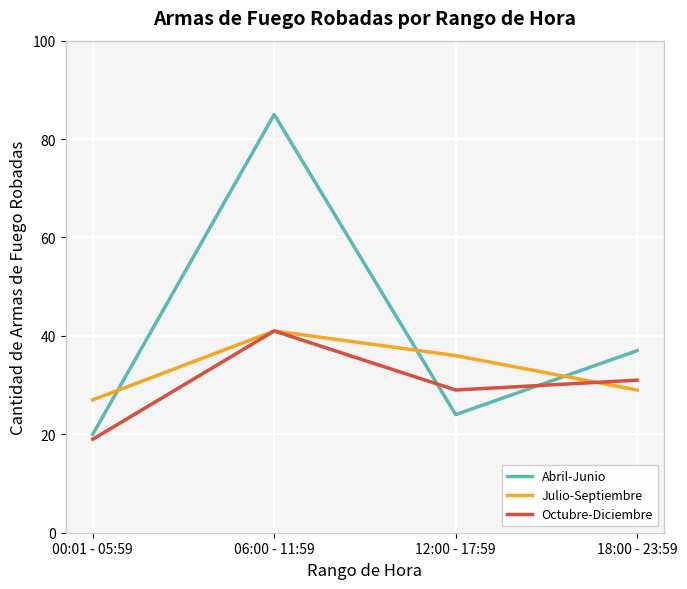

Rank the series by their average value, from lowest to highest.

Octubre-Diciembre, Julio-Septiembre, Abril-Junio